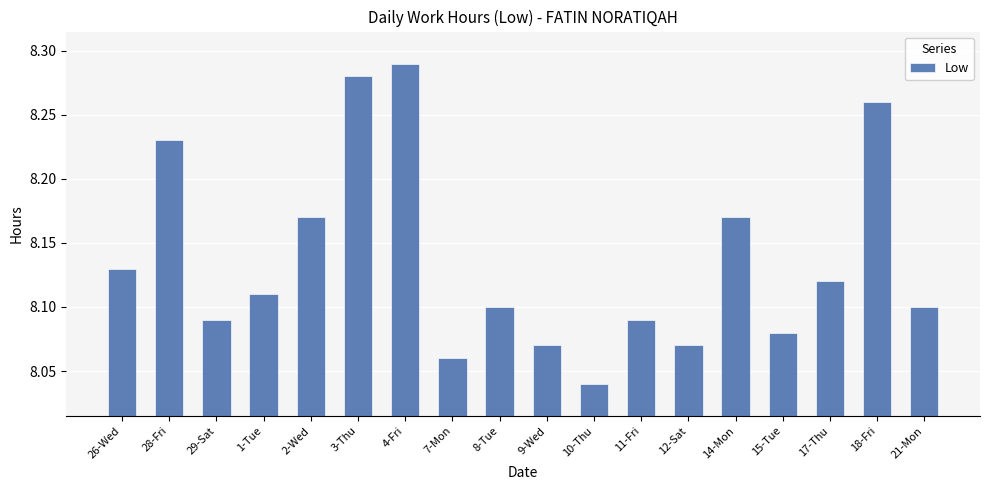

The chart shows a value of 13.7 at 4-Fri. True or false?

False